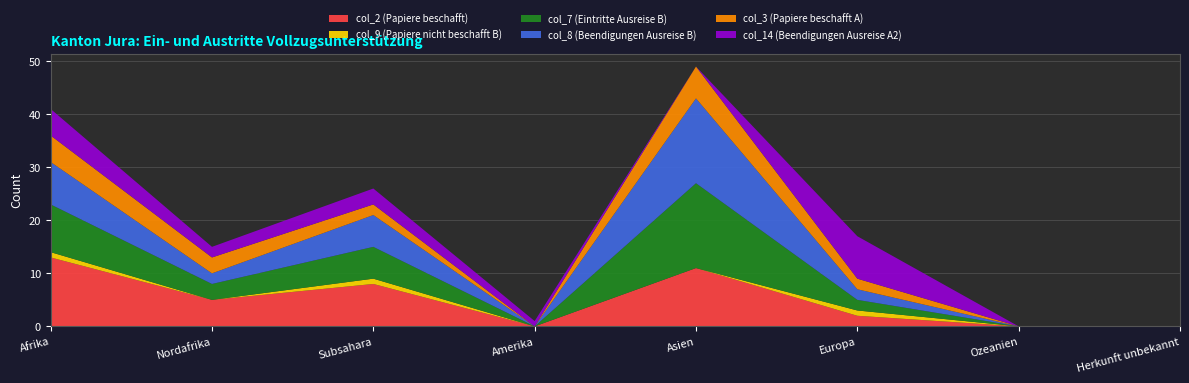

Reading left to right, what are all the values shown in this chart?

col_2 (Papiere beschafft): Afrika=13	Nordafrika=5	Subsahara=8	Amerika=0	Asien=11	Europa=2	Ozeanien=0	Herkunft unbekannt=0
col_9 (Papiere nicht beschafft B): Afrika=1	Nordafrika=0	Subsahara=1	Amerika=0	Asien=0	Europa=1	Ozeanien=0	Herkunft unbekannt=0
col_7 (Eintritte Ausreise B): Afrika=9	Nordafrika=3	Subsahara=6	Amerika=0	Asien=16	Europa=2	Ozeanien=0	Herkunft unbekannt=0
col_8 (Beendigungen Ausreise B): Afrika=8	Nordafrika=2	Subsahara=6	Amerika=0	Asien=16	Europa=2	Ozeanien=0	Herkunft unbekannt=0
col_3 (Papiere beschafft A): Afrika=5	Nordafrika=3	Subsahara=2	Amerika=0	Asien=6	Europa=2	Ozeanien=0	Herkunft unbekannt=0
col_14 (Beendigungen Ausreise A2): Afrika=5	Nordafrika=2	Subsahara=3	Amerika=1	Asien=0	Europa=8	Ozeanien=0	Herkunft unbekannt=0